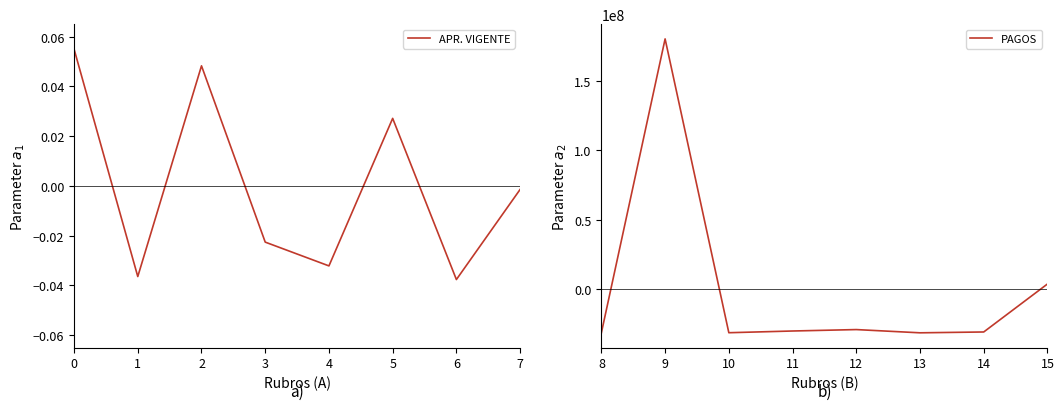

Where is APR. VIGENTE nearest to the value 0?

7